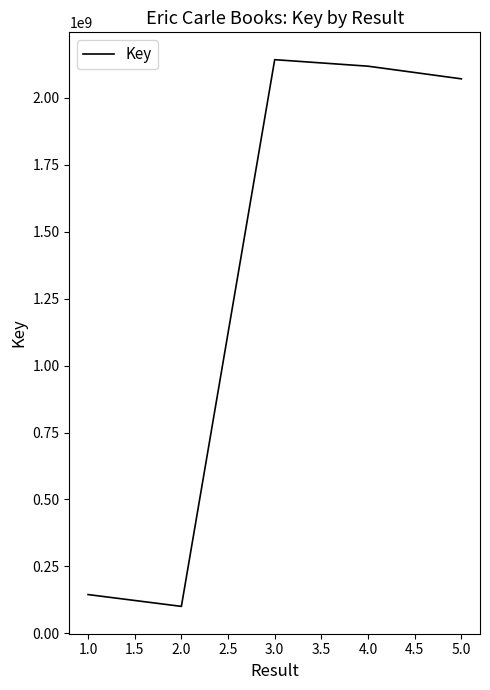

What is the value of the 1st point from the left?

145067170